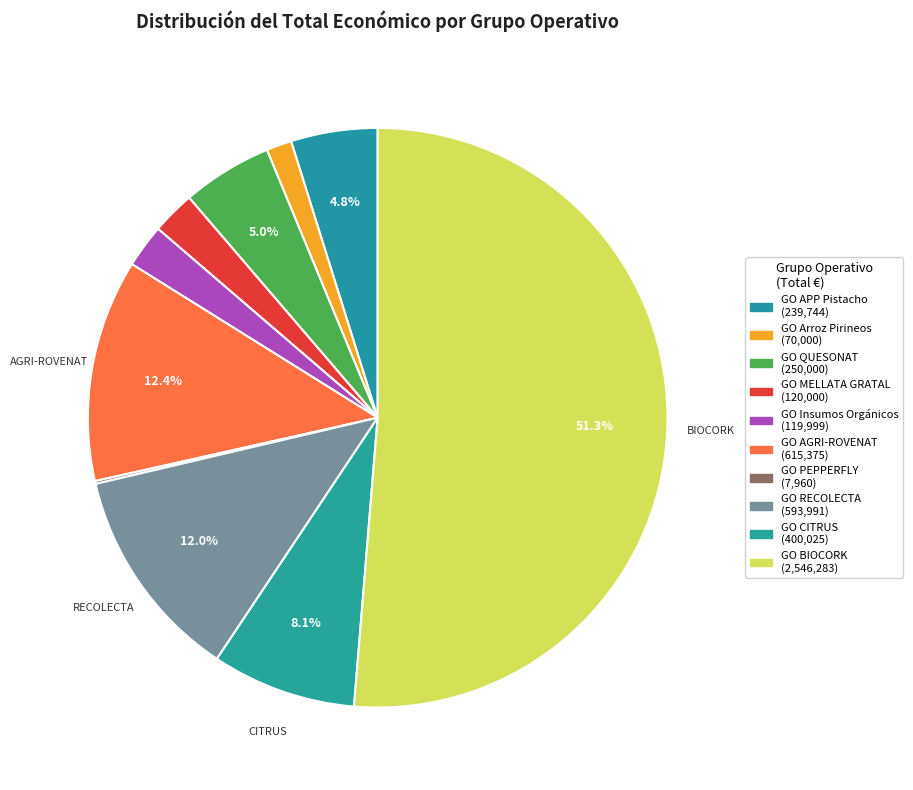

How many segments does this pie chart have?

10